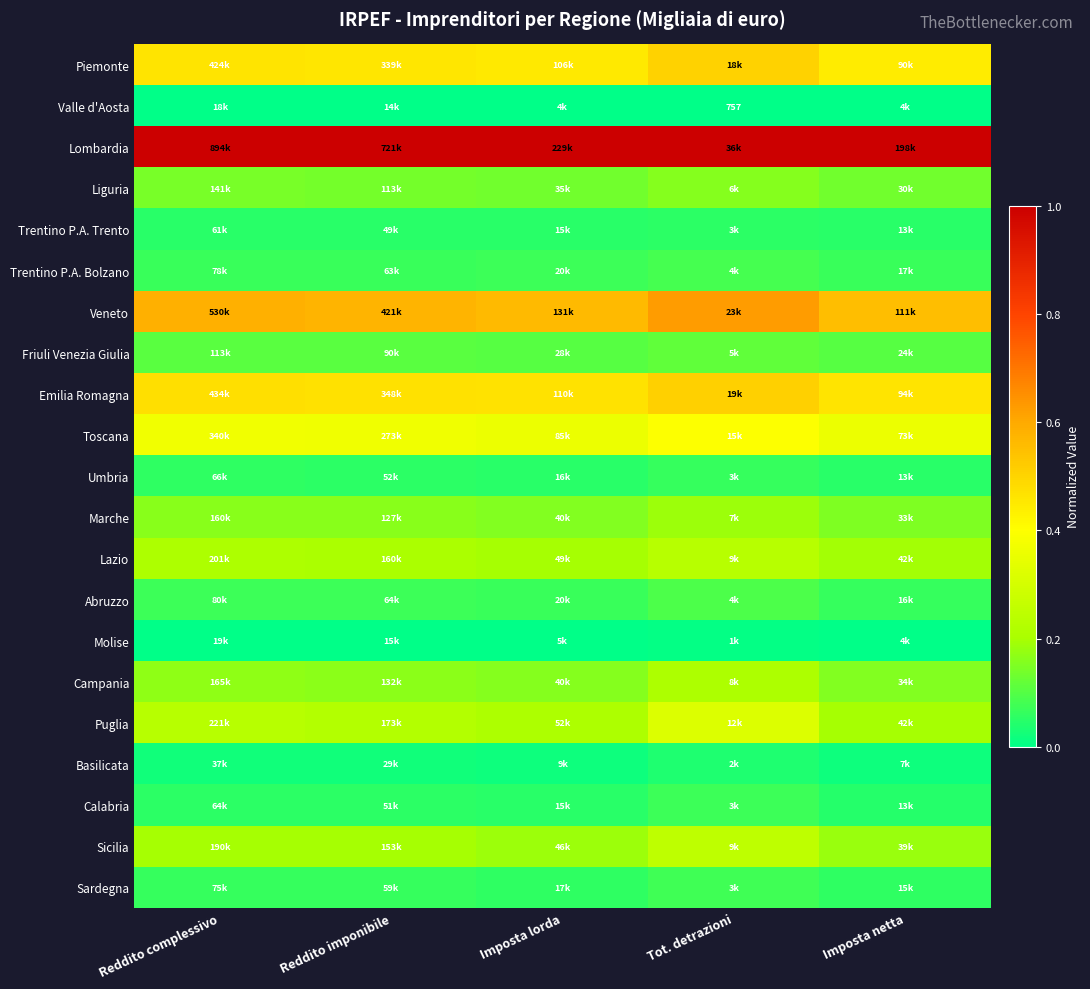

Rank the series at Reddito imponibile from highest to lowest value.

Lombardia, Veneto, Emilia Romagna, Piemonte, Toscana, Puglia, Lazio, Sicilia, Campania, Marche, Liguria, Friuli Venezia Giulia, Abruzzo, Trentino P.A. Bolzano, Sardegna, Umbria, Calabria, Trentino P.A. Trento, Basilicata, Molise, Valle d'Aosta